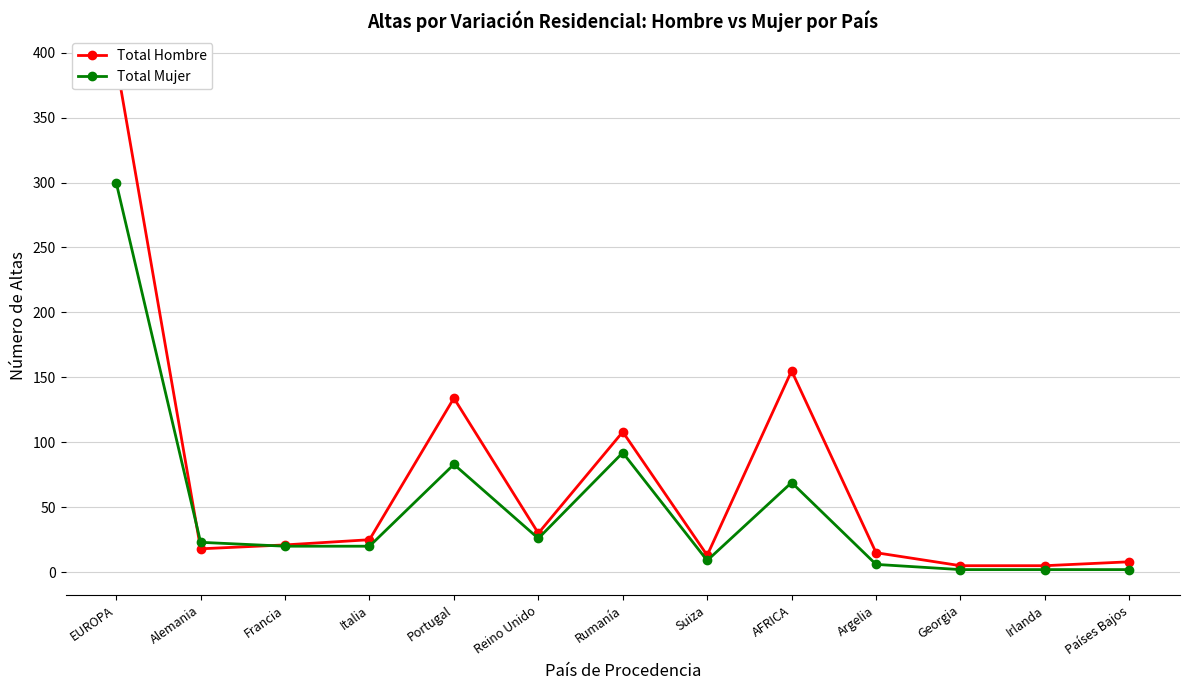

Is the value of Total Hombre at Argelia greater than the value of Total Mujer at Reino Unido?

No